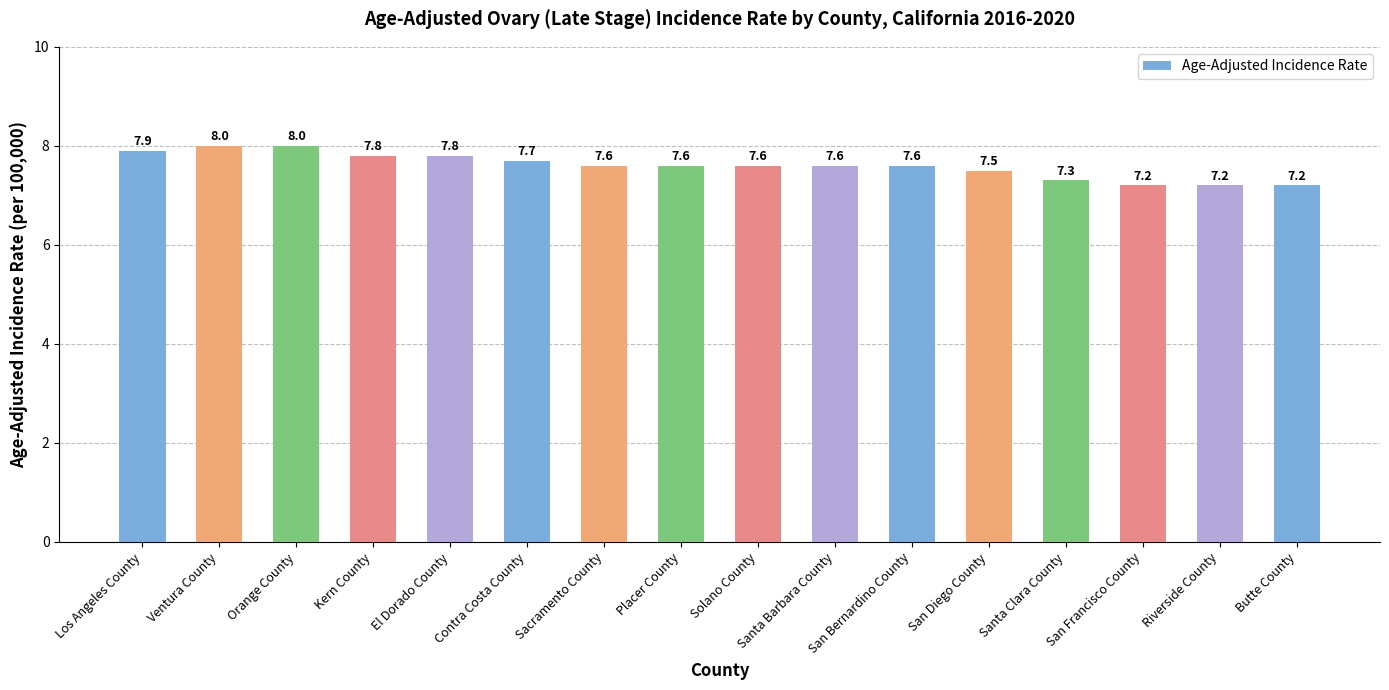

True or false: the data shows 7.7 at Contra Costa County.

True